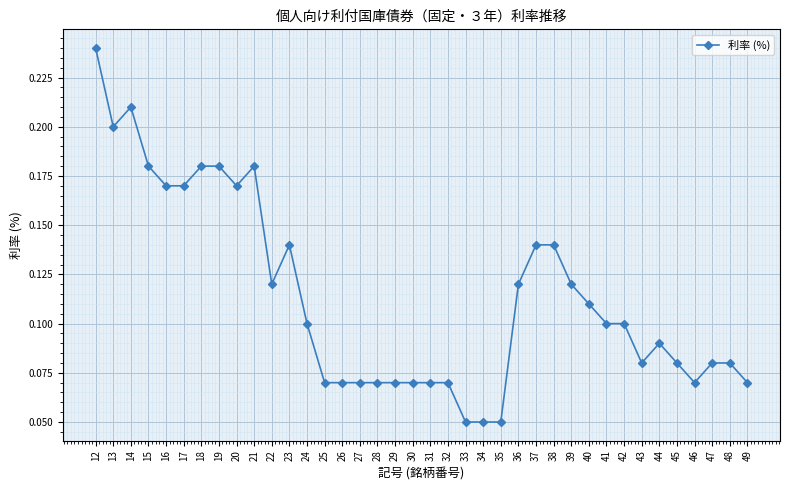

The chart shows a value of 0.1 at 44. True or false?

True